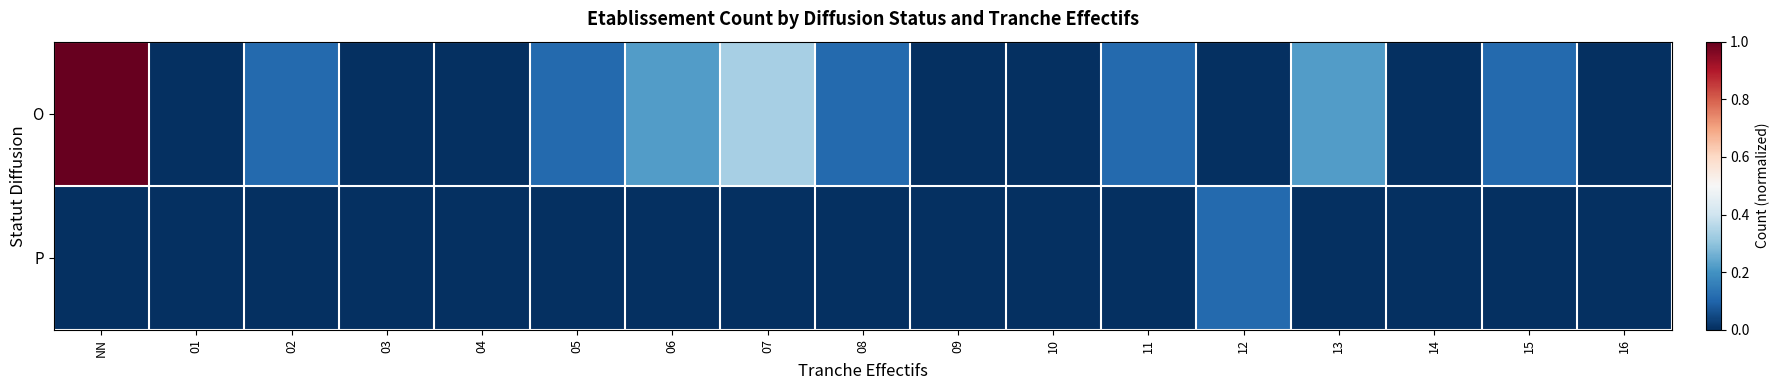

List the series in order of their peak value, highest first.

O, P